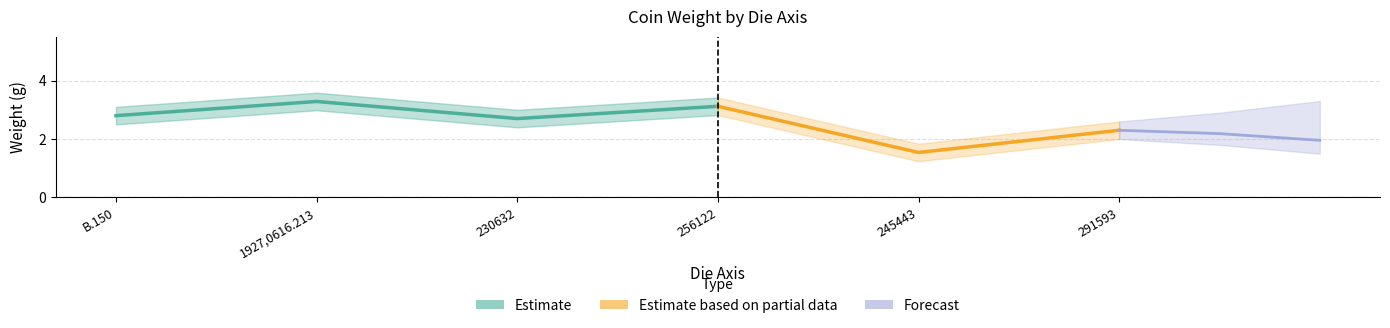

True or false: the data shows 1.5 at 245443.

True